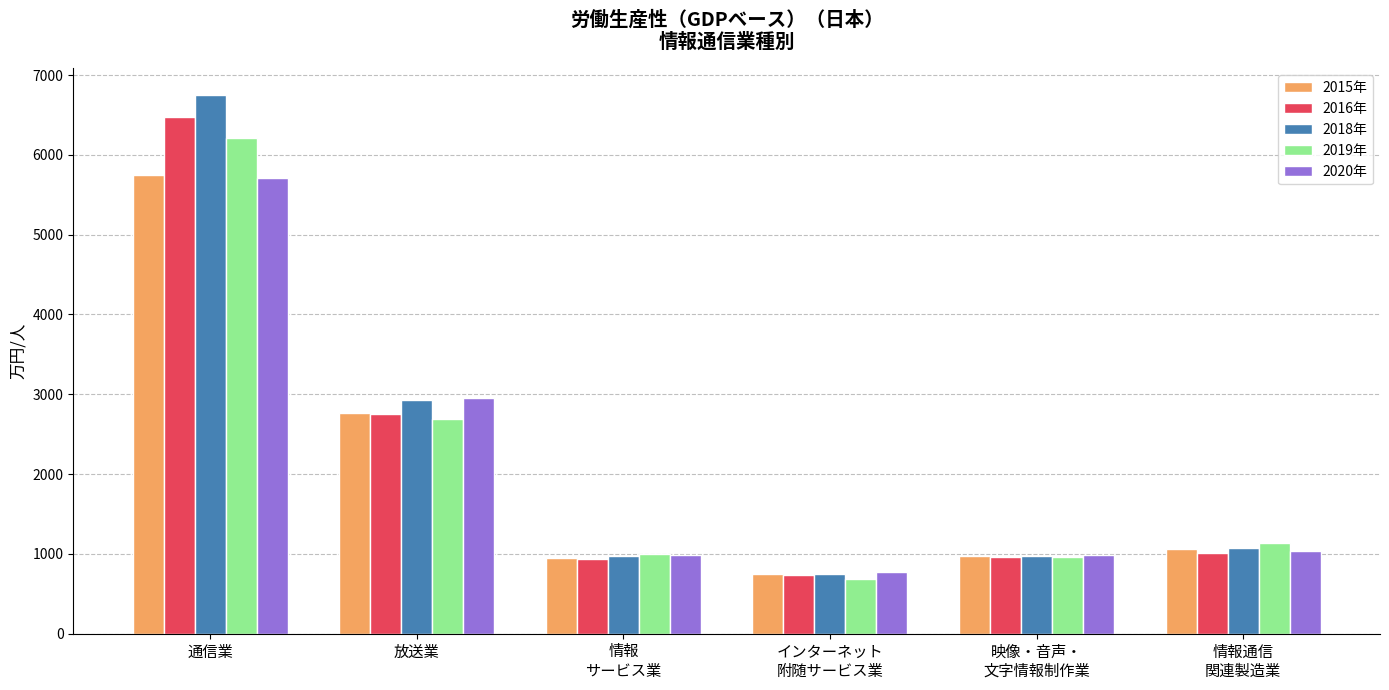

What is the spread (max minus min) of values at インターネット
附随サービス業?

92.3